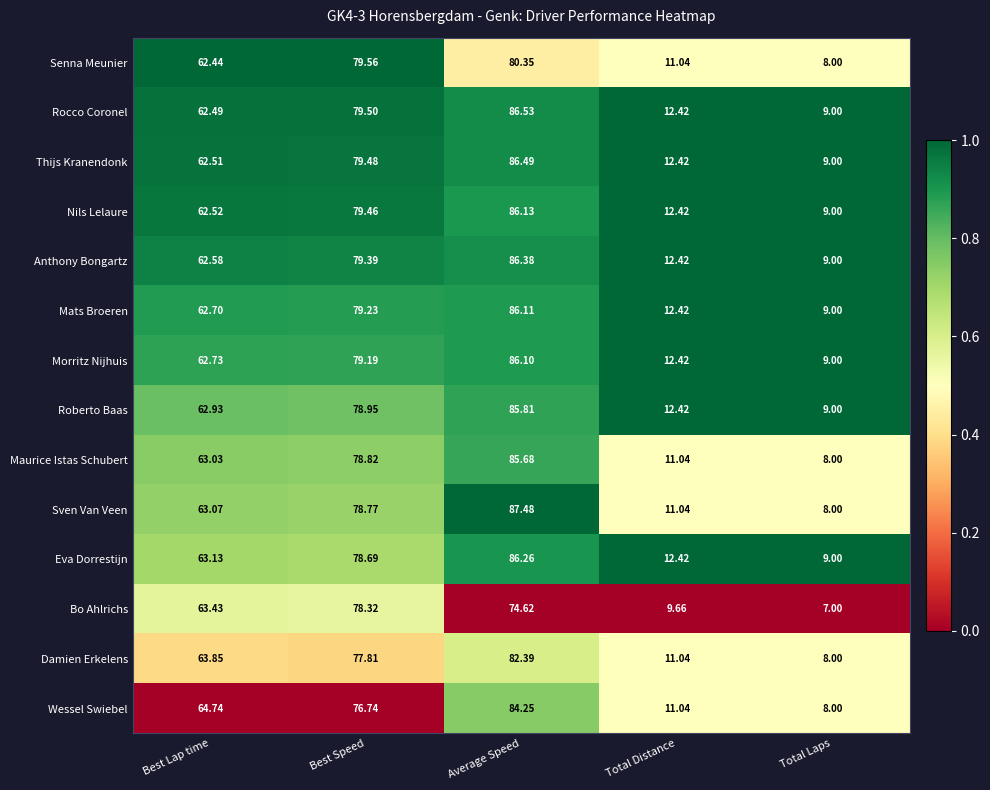

Where is Thijs Kranendonk nearest to the value 47?

Best Lap time